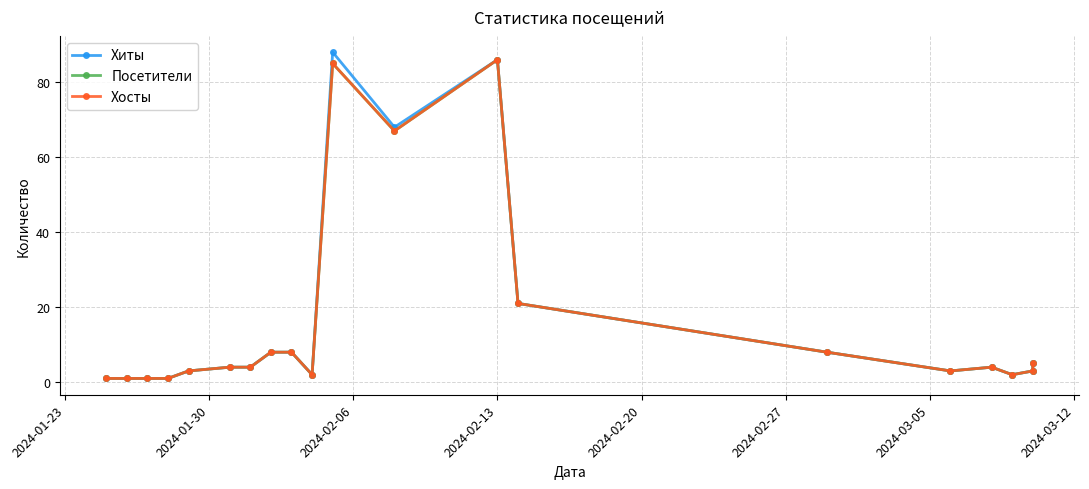

True or false: Хосты has a value of 1 at 2024-02-20.

False